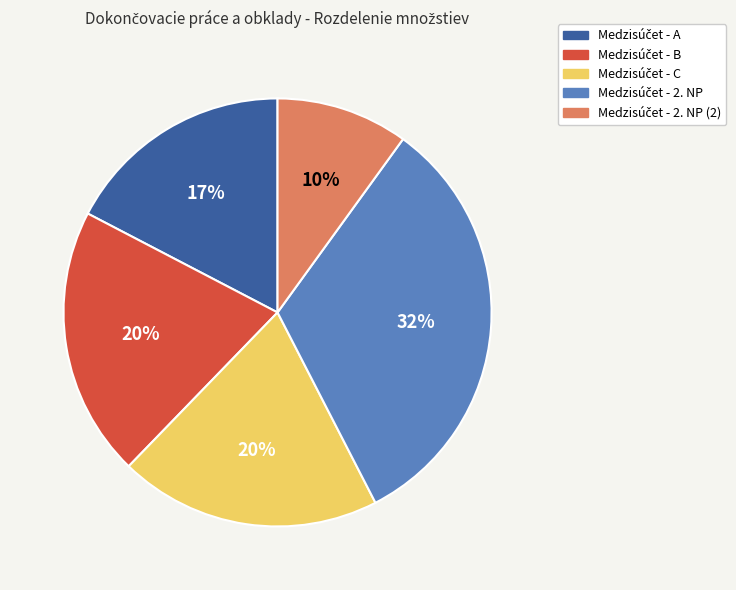

Is there any slice that represents more than half of the pie?

No